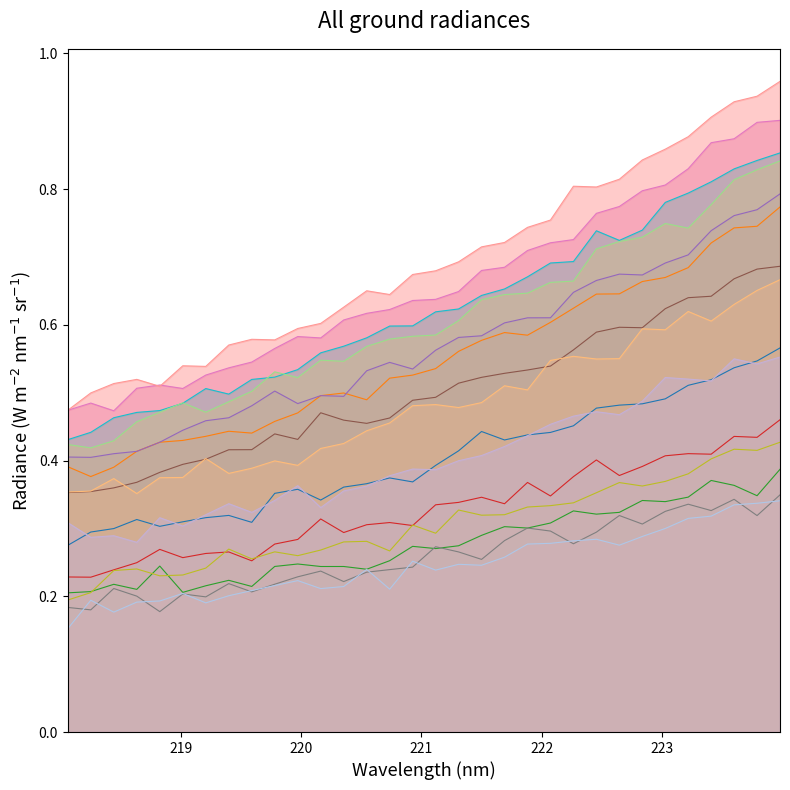

What is the average value?

0.7